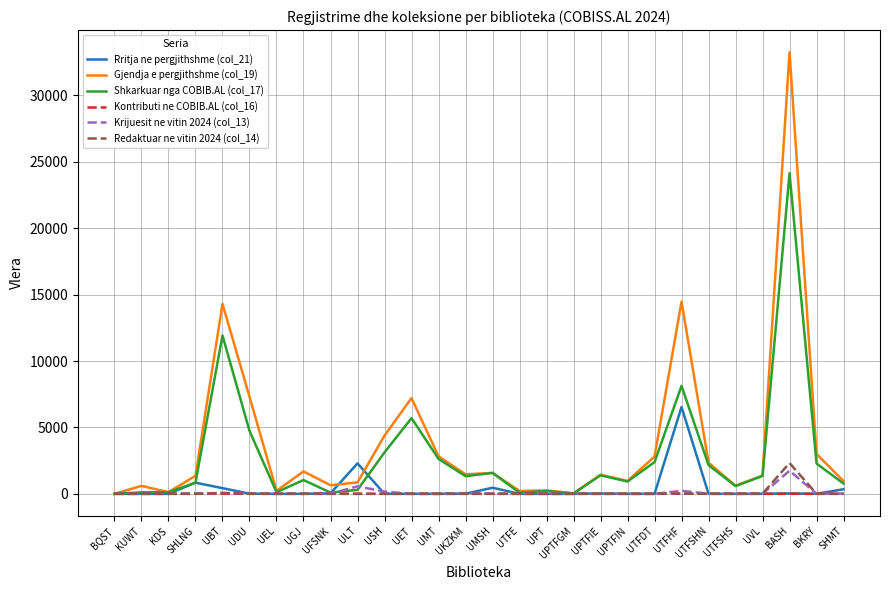

What is the sum of the Krijuesit ne vitin 2024 (col_13) values at UBT and UDU?

112